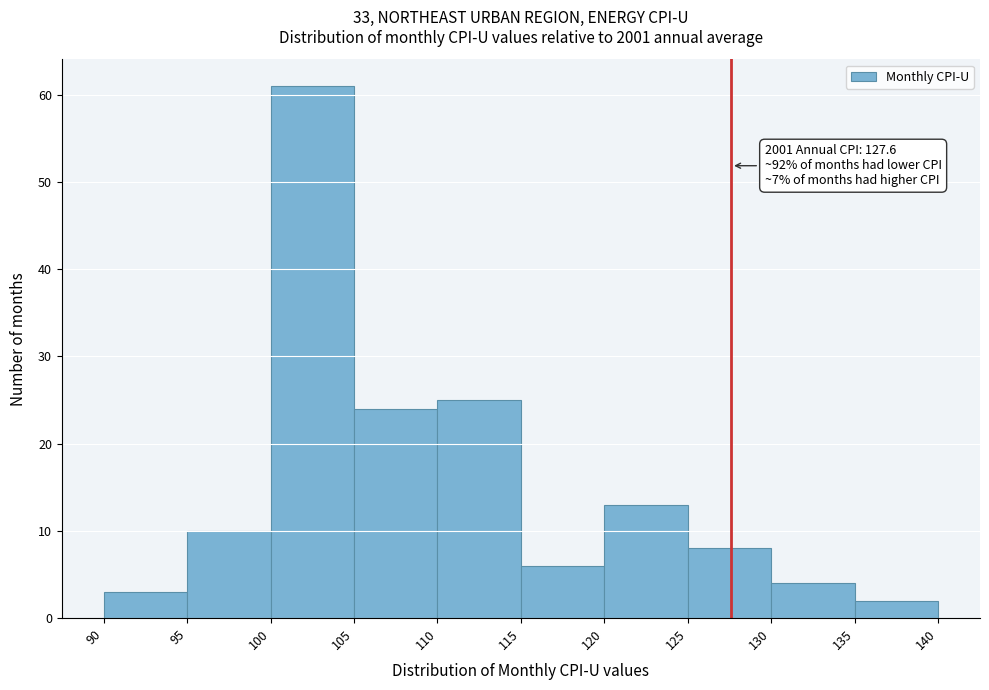

Which range on the x-axis has the tallest bar?

100 to 105